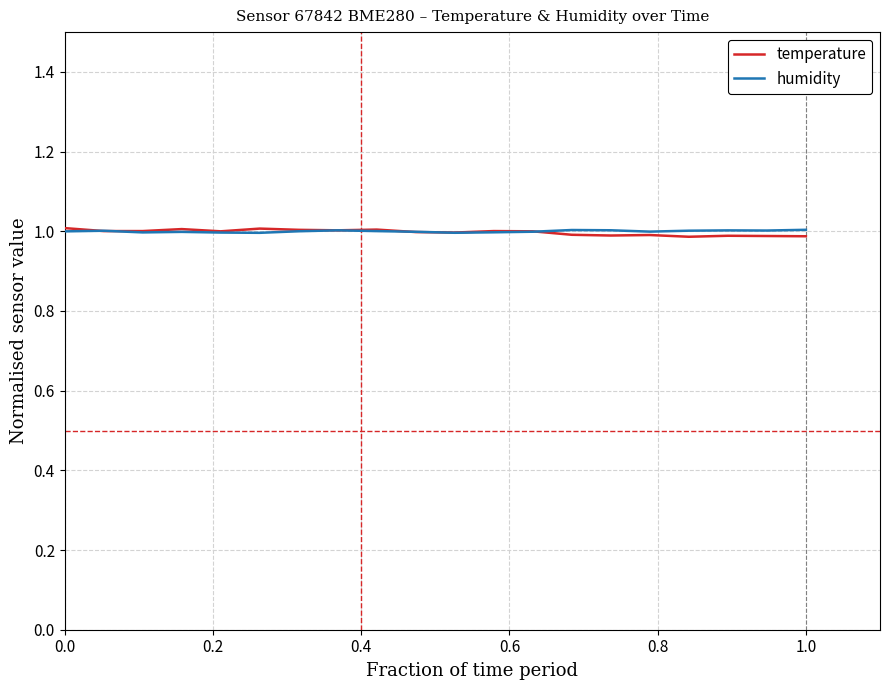

What is the highest value of the temperature series?

1.0